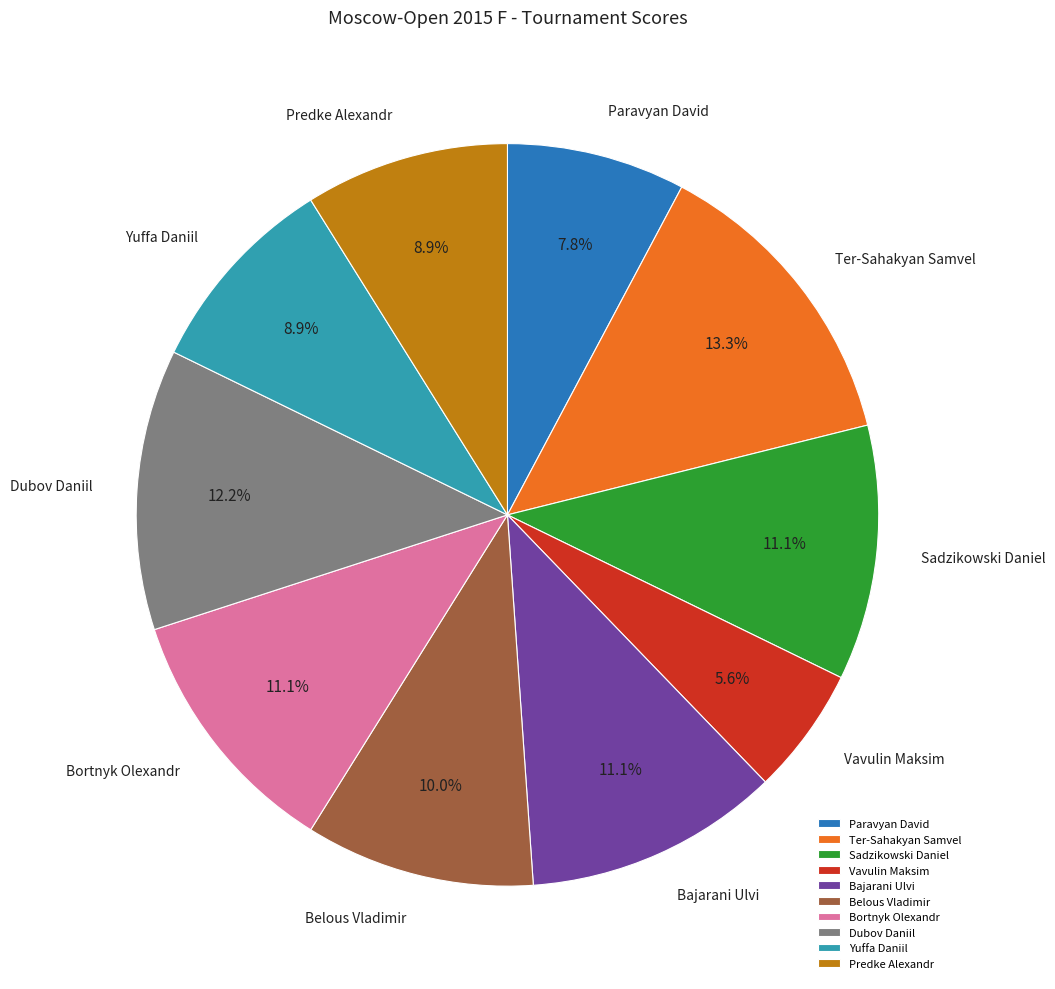

Is it true that Ter-Sahakyan Samvel is 22% of the pie?

False